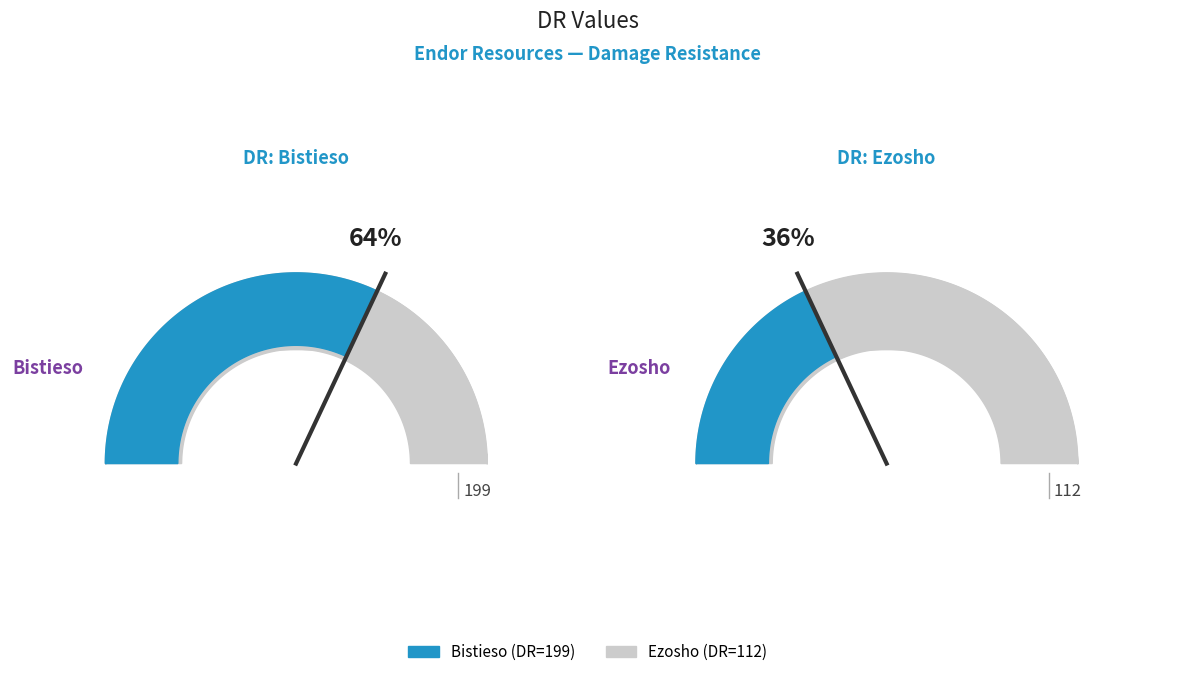

The Bistieso slice represents 69% of the pie. True or false?

False